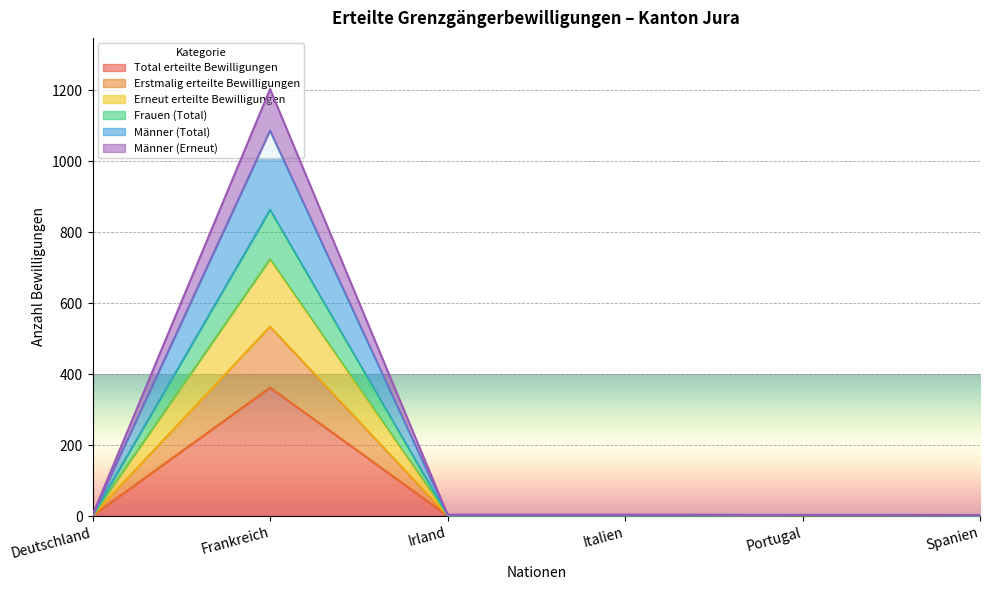

At Spanien, list the series in order from smallest to largest.

Total erteilte Bewilligungen, Erstmalig erteilte Bewilligungen, Frauen (Total), Männer (Erneut), Erneut erteilte Bewilligungen, Männer (Total)